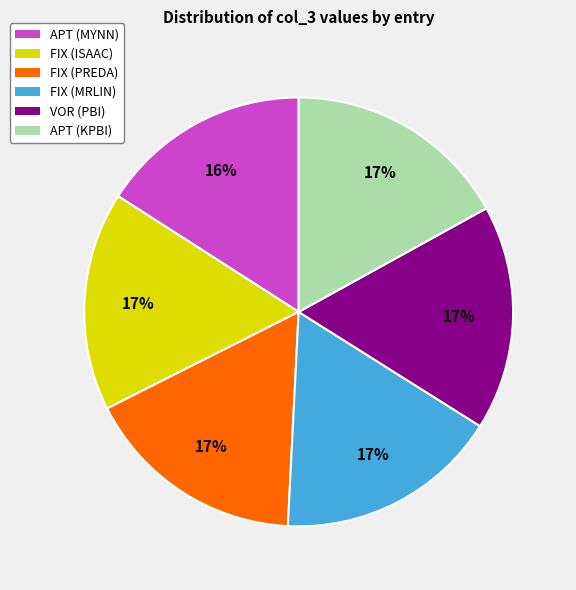

To the nearest percent, what portion does FIX (ISAAC) represent?

17%